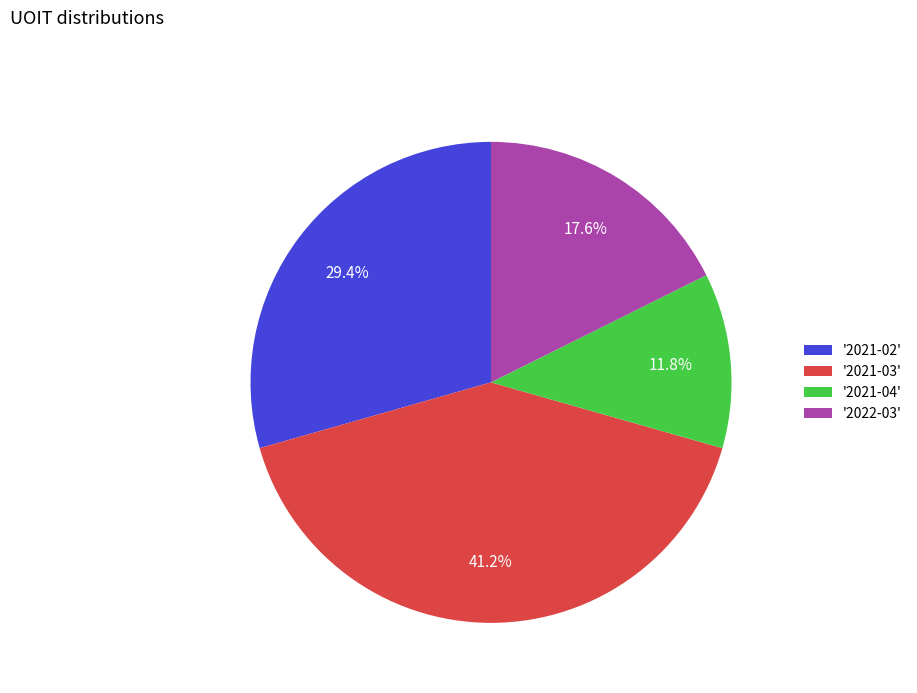

Is there a majority slice in this chart?

No